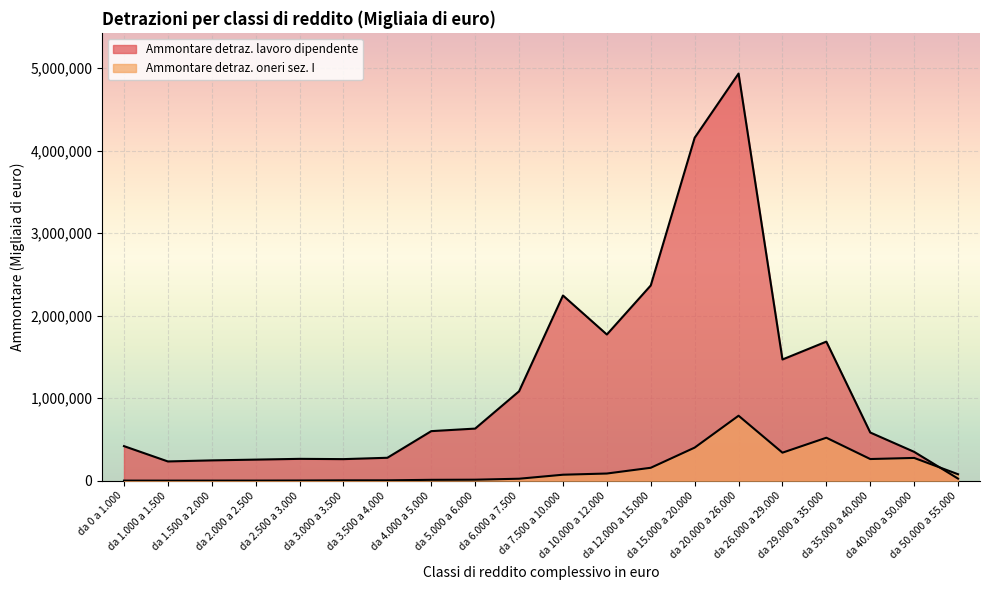

In Ammontare detraz. oneri sez. I, how many points are higher than both neighbors (excluding endpoints)?

3